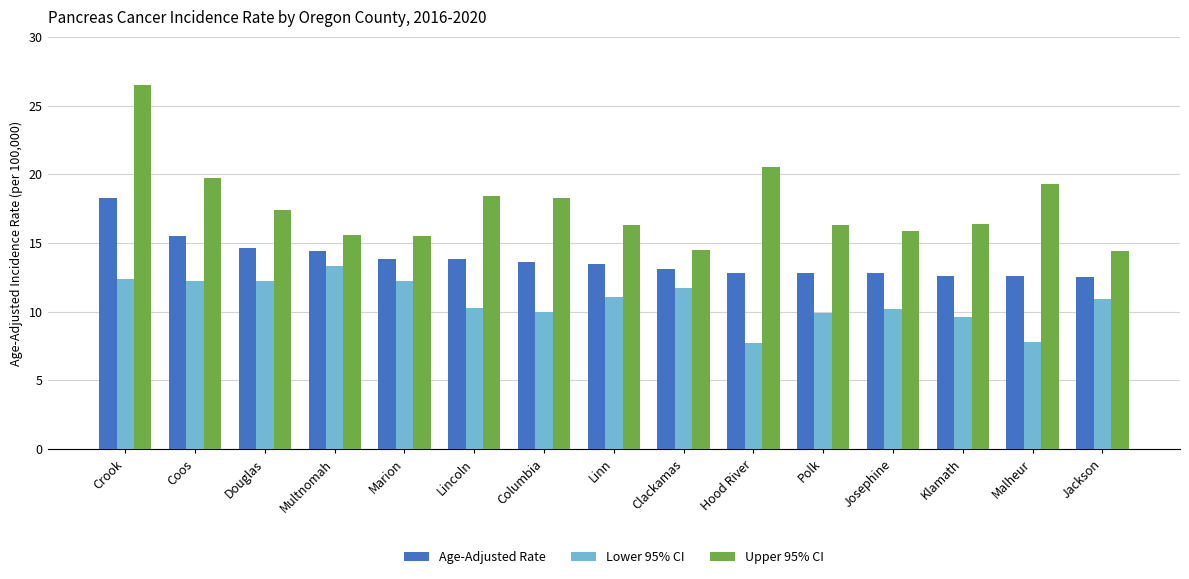

Which series changed the most between Clackamas and Hood River?

Upper 95% CI